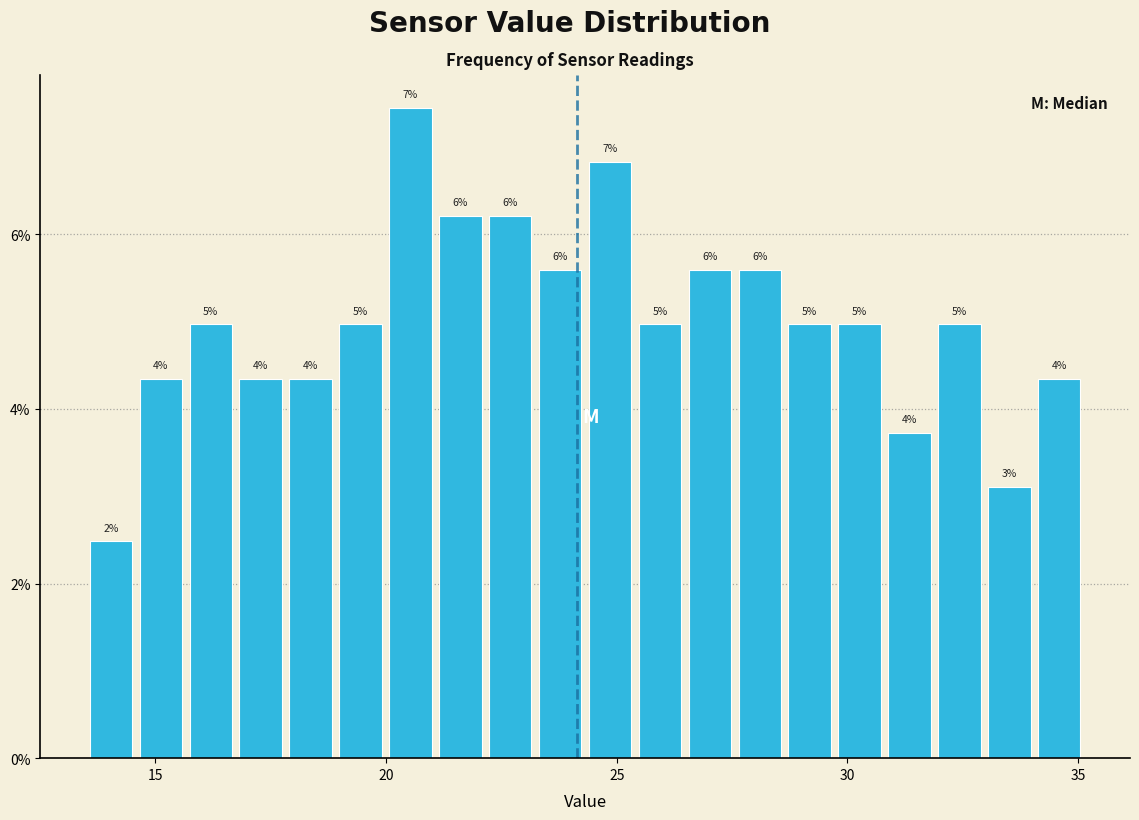

Read against the x-axis, roughly where is the centre of the tallest bar?

20.5